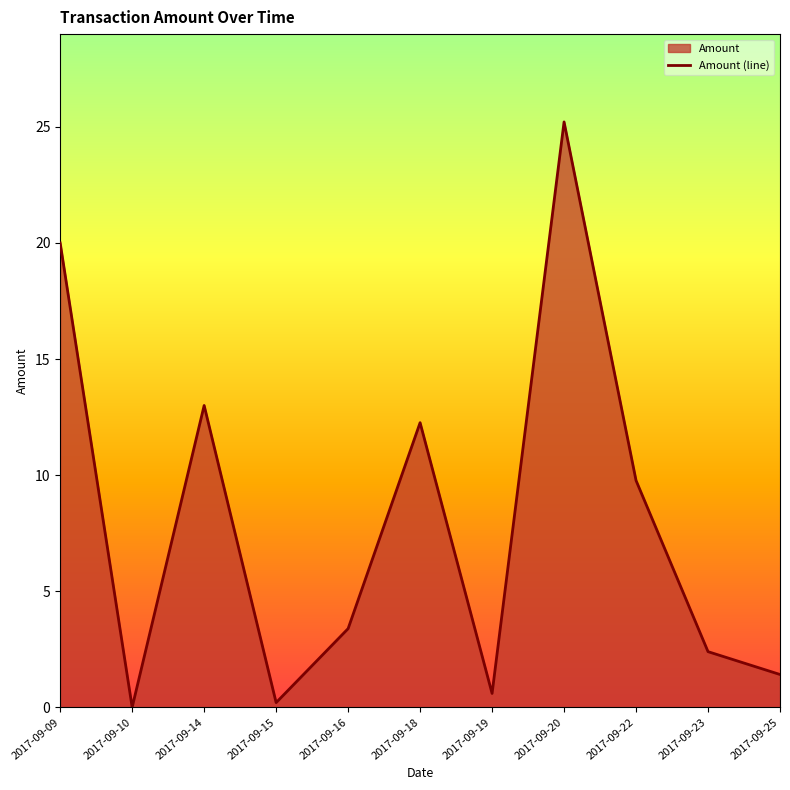

How many positive values are there?

10